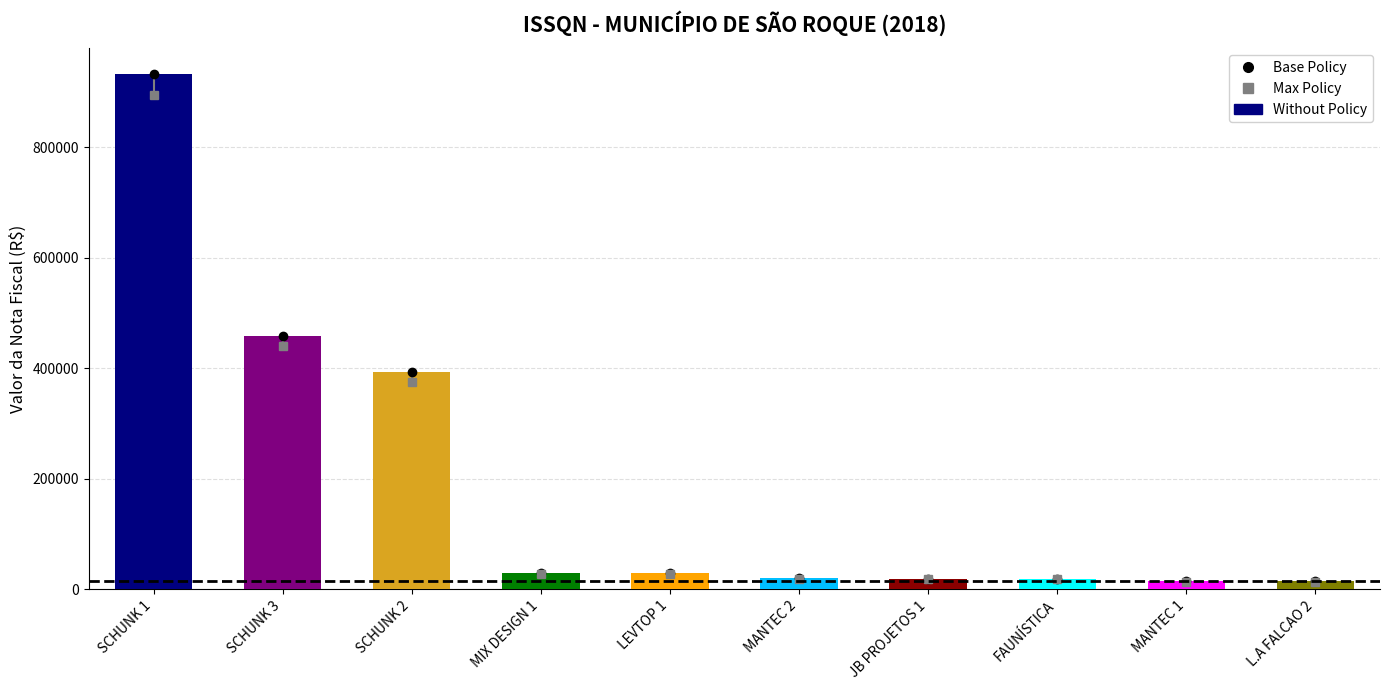

At which label does BASE DE CÁLCULO first exceed 30000?

SCHUNK 1